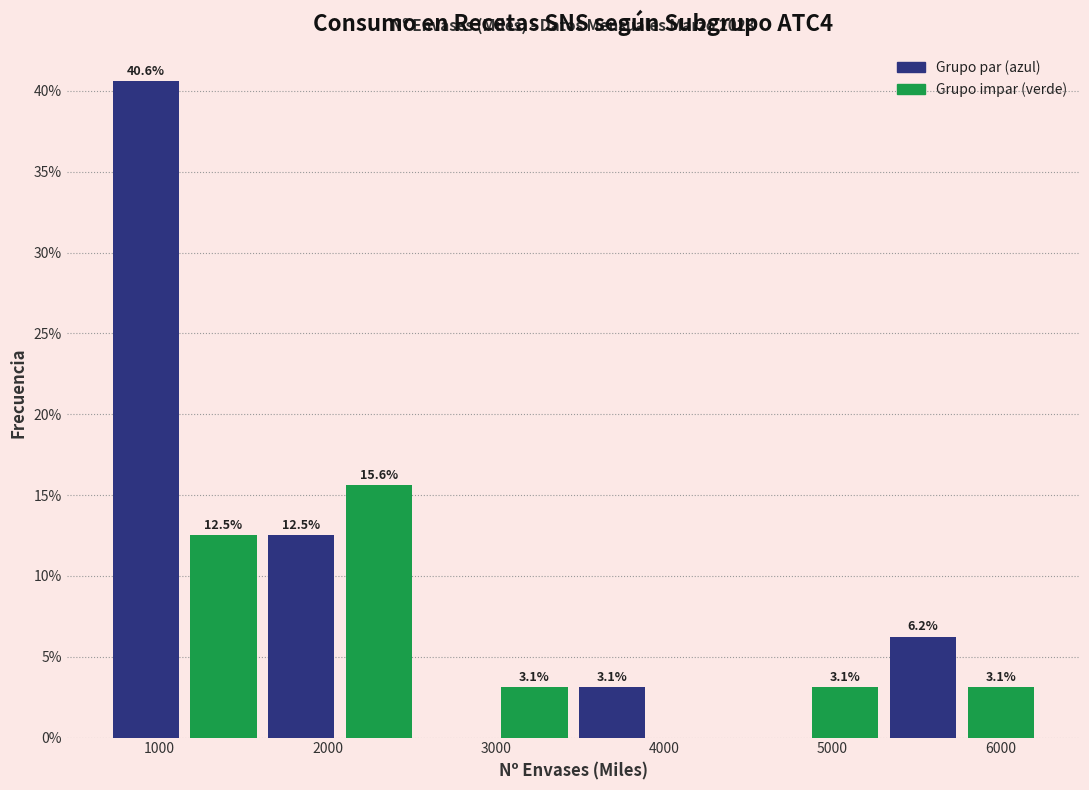

Which range on the x-axis has the tallest bar?

700 to 1200